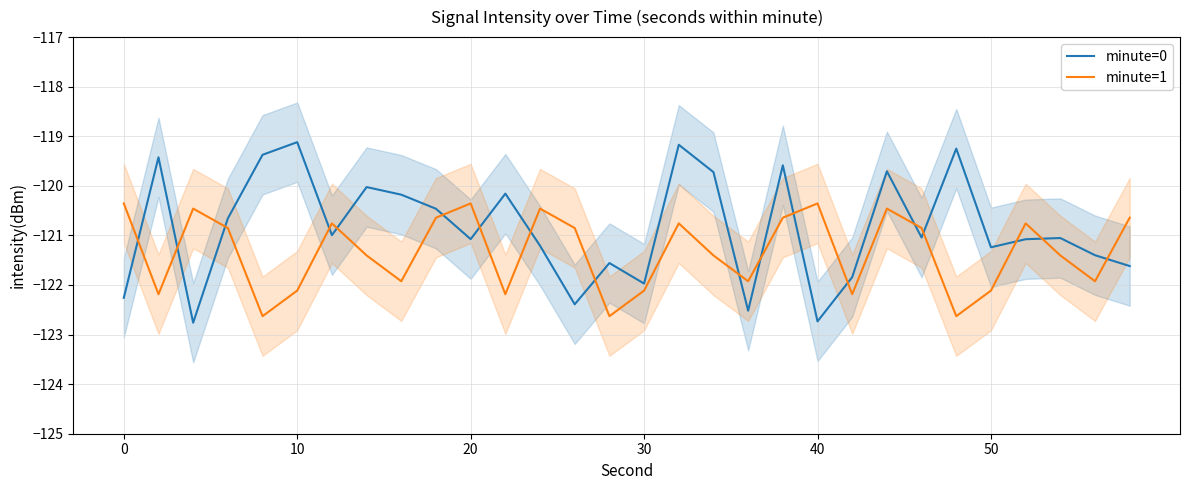

True or false: minute=1 and minute=0 cross at least once.

True